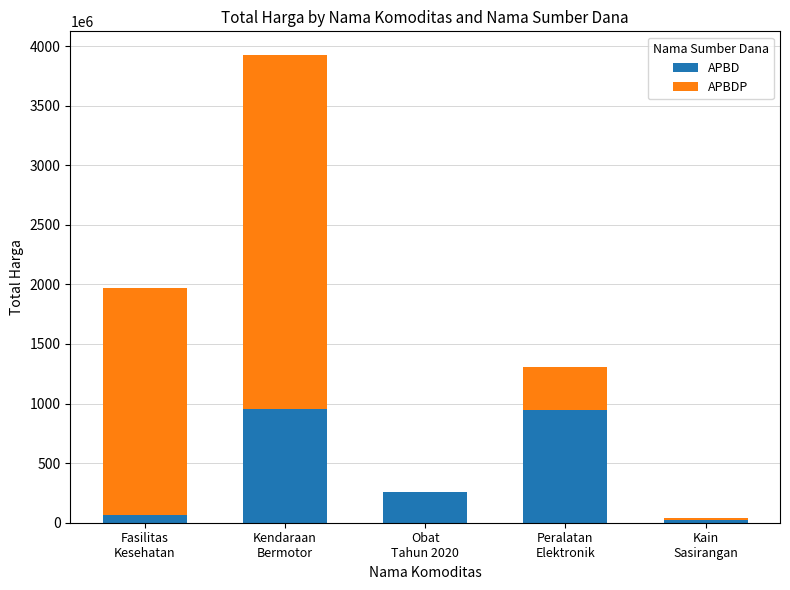

What is the sum of all APBD values?

2251657470